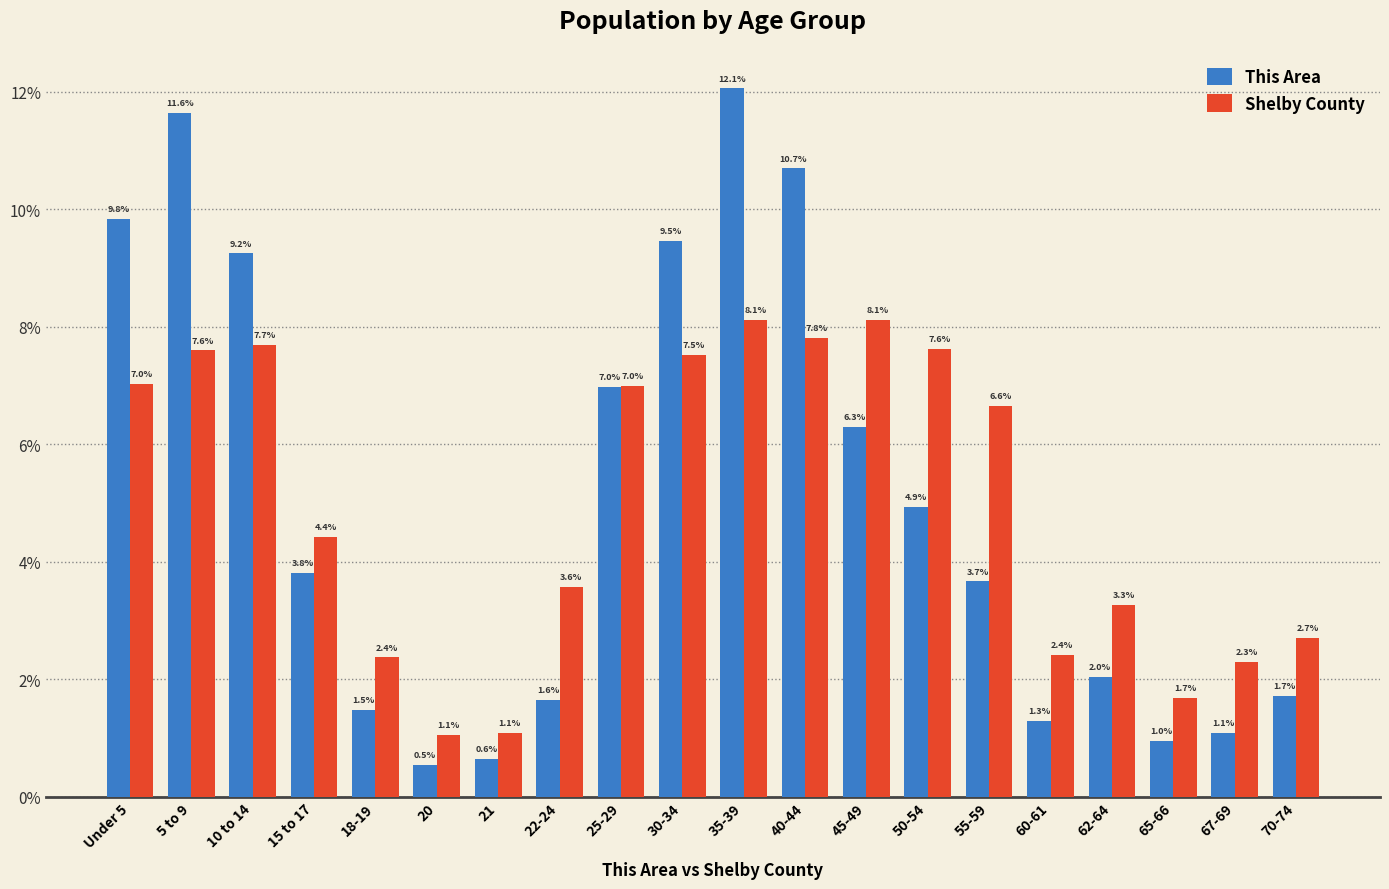

What is the greatest value displayed?

12.1